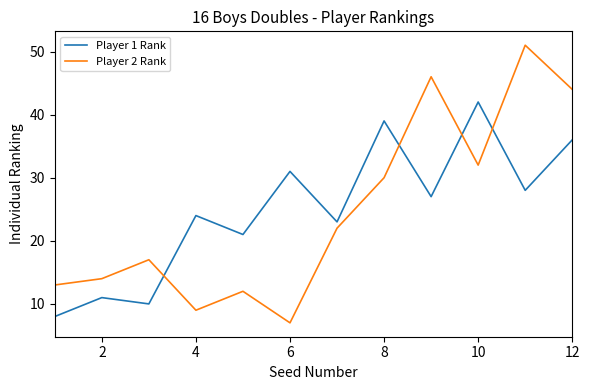

After their last crossing, which series has the higher values: Player 2 Rank or Player 1 Rank?

Player 2 Rank